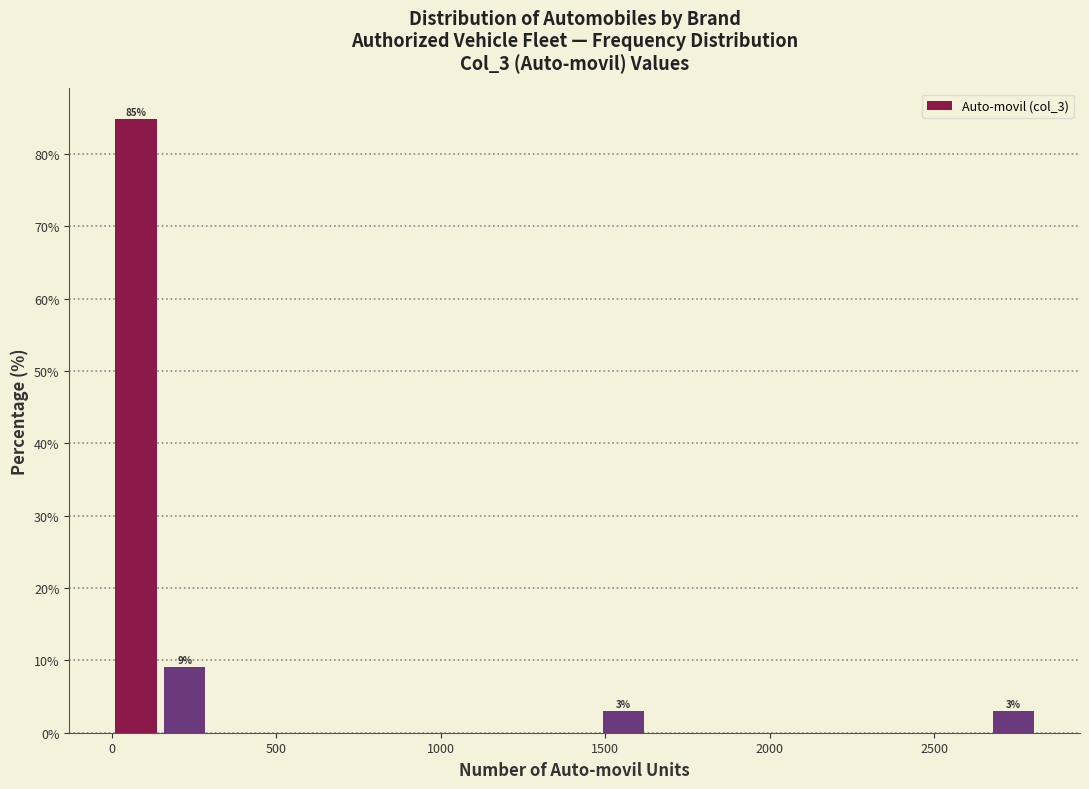

Around what value on the x-axis is the tallest bar? Give the approximate position of its centre, as read against the axis.

50